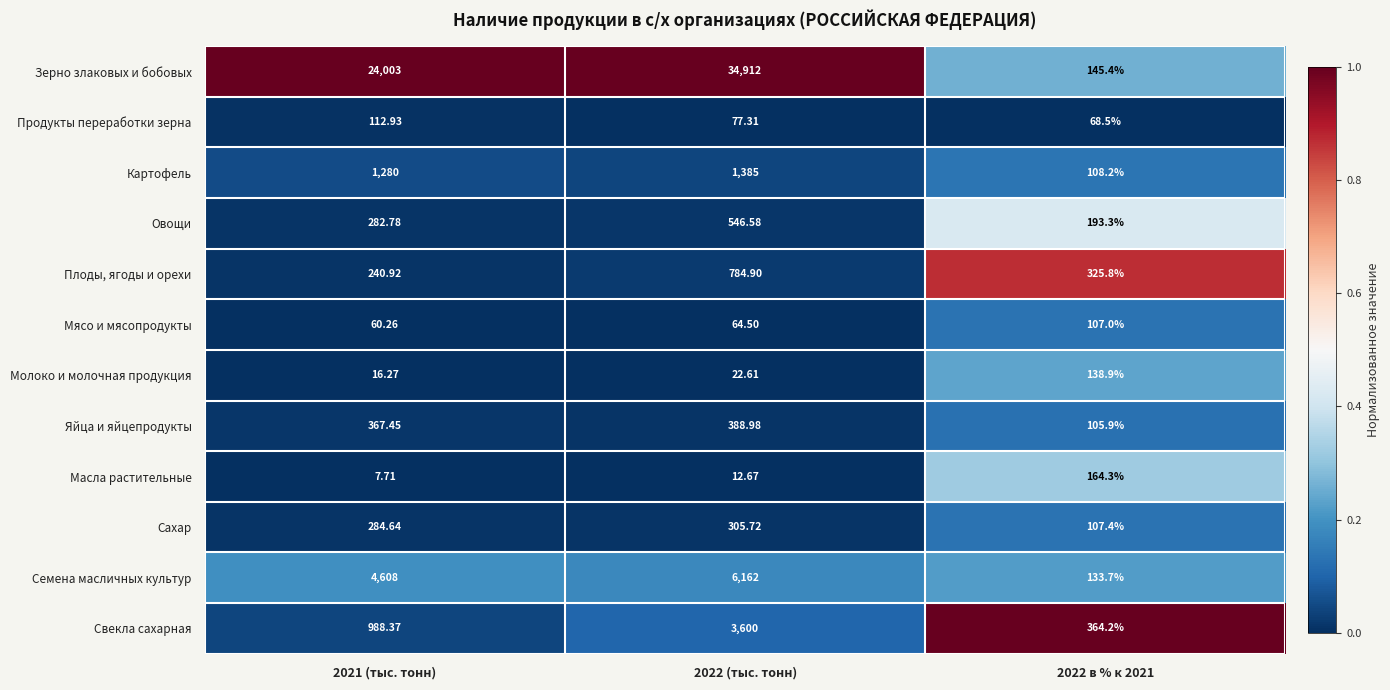

List the series in order of their peak value, lowest first.

Мясо и мясопродукты, Продукты переработки зерна, Молоко и молочная продукция, Масла растительные, Сахар, Яйца и яйцепродукты, Овощи, Плоды, ягоды и орехи, Картофель, Свекла сахарная, Семена масличных культур, Зерно злаковых и бобовых